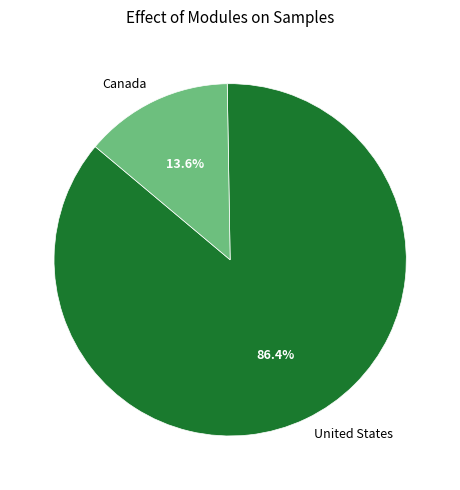

What is the smallest slice in the pie chart?

Canada